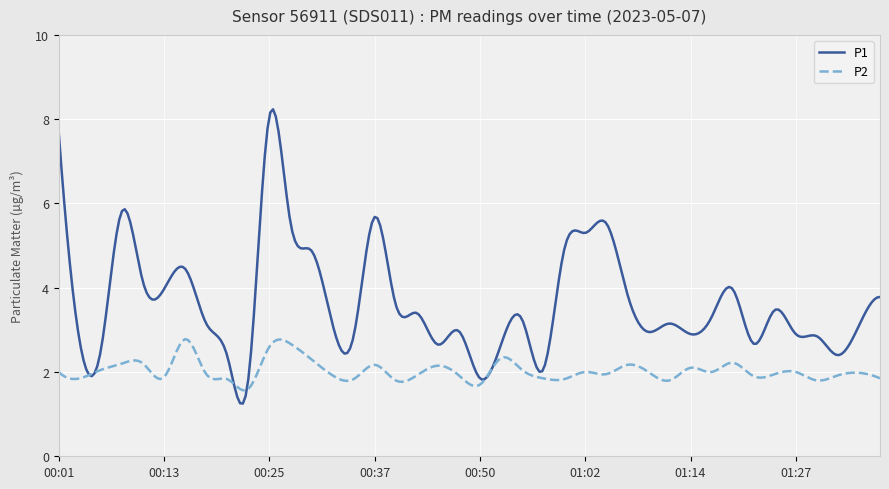

True or false: P2 and P1 cross at least once.

True